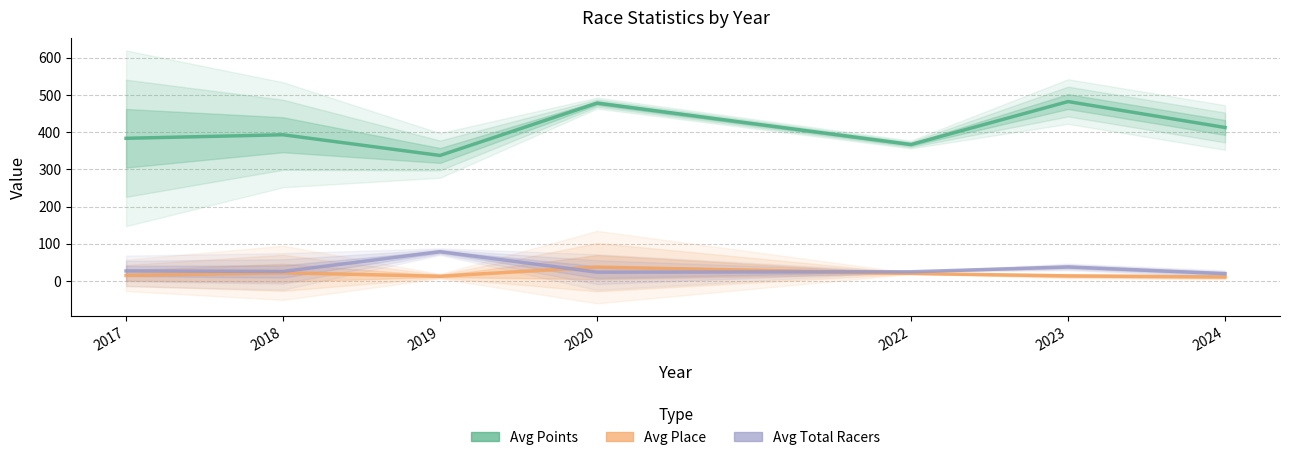

Count the number of categories in the chart.

7